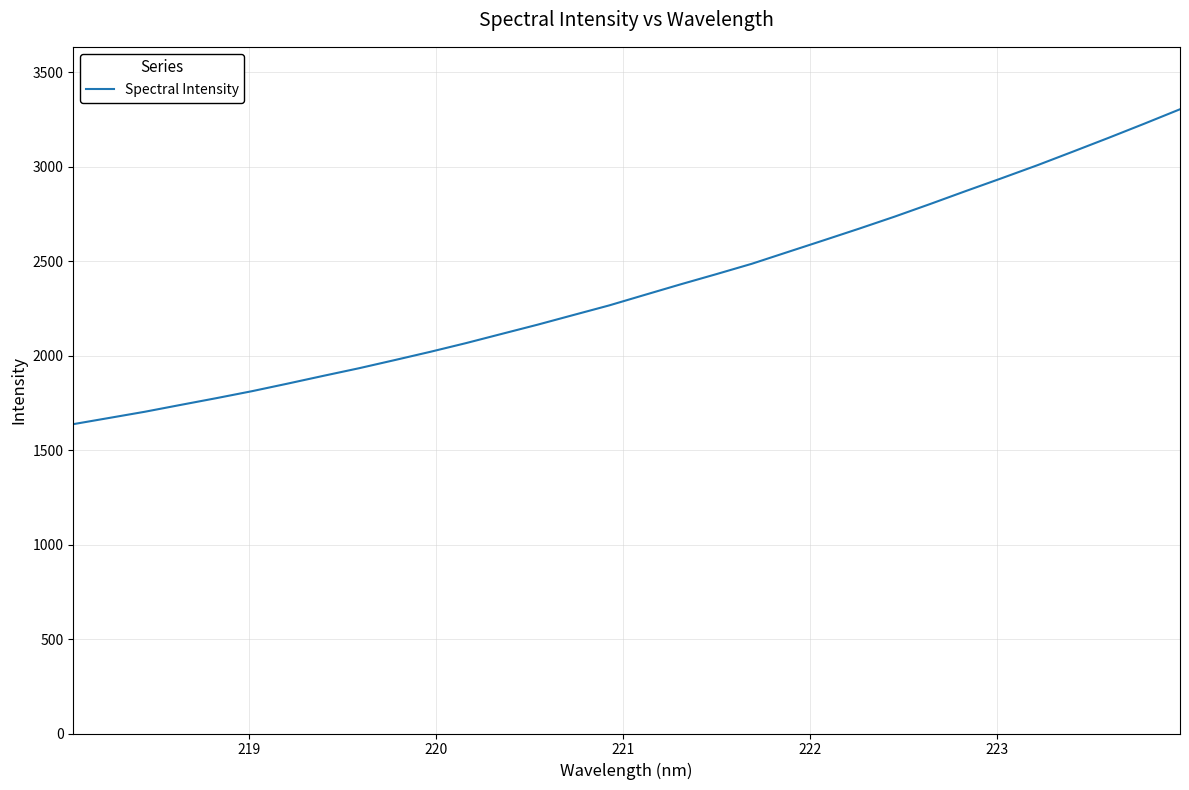

What is the greatest value displayed?

3305.1